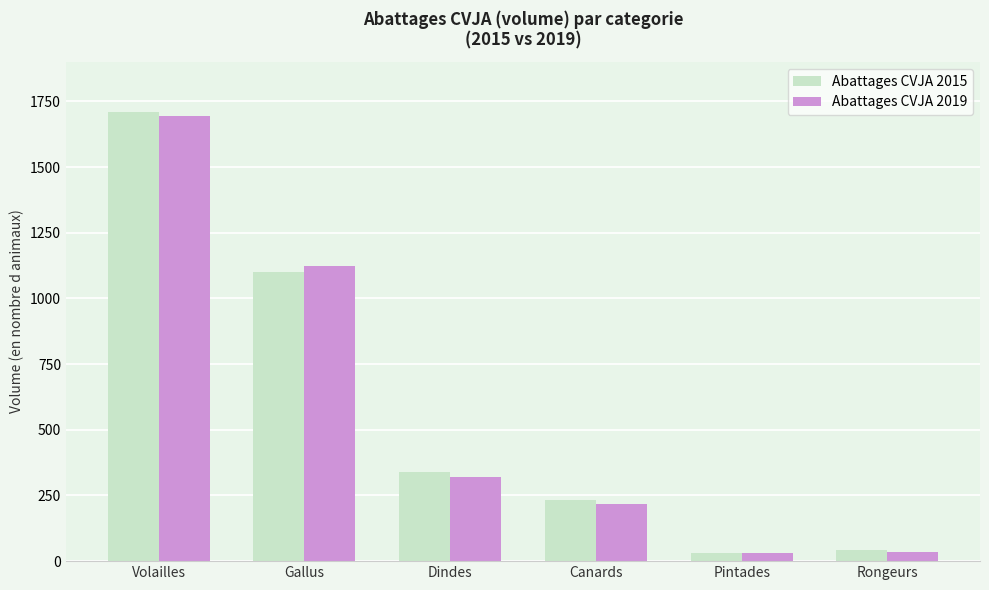

What are all the series names shown in the legend?

Abattages CVJA 2015, Abattages CVJA 2019